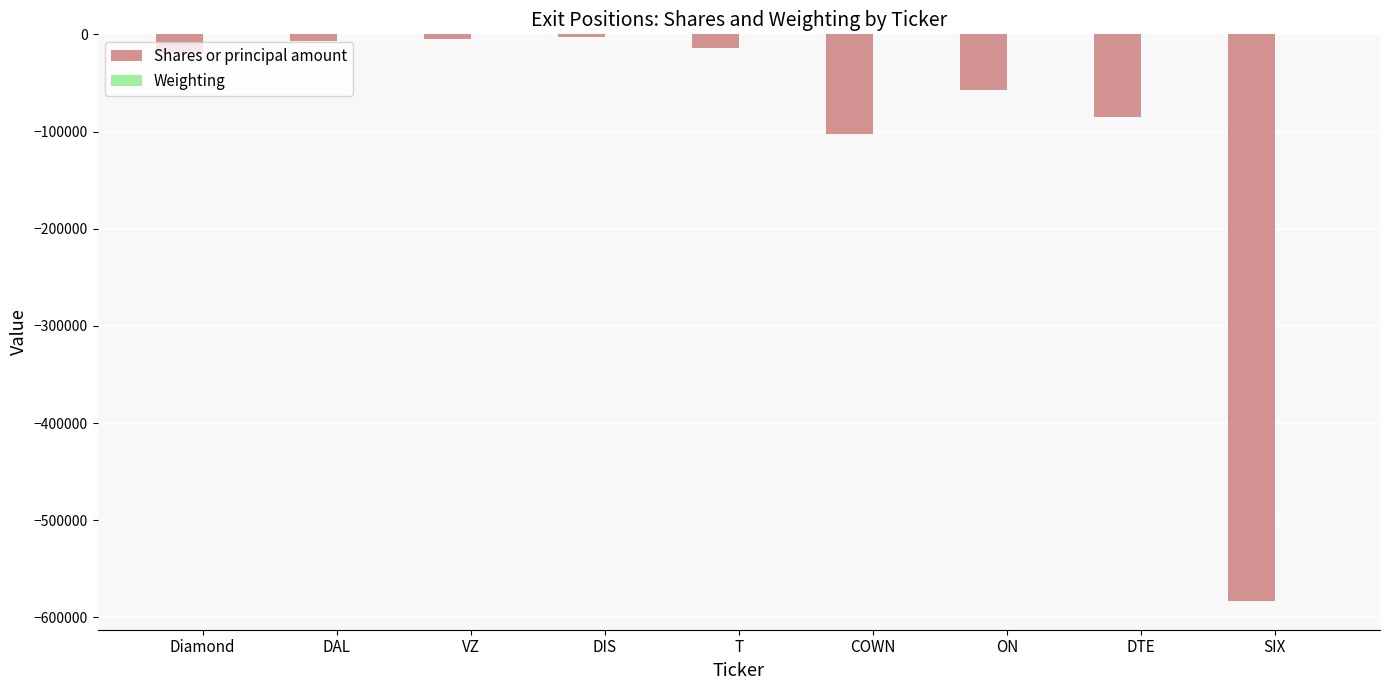

How many data points in Shares or principal amount are above -18774?

4